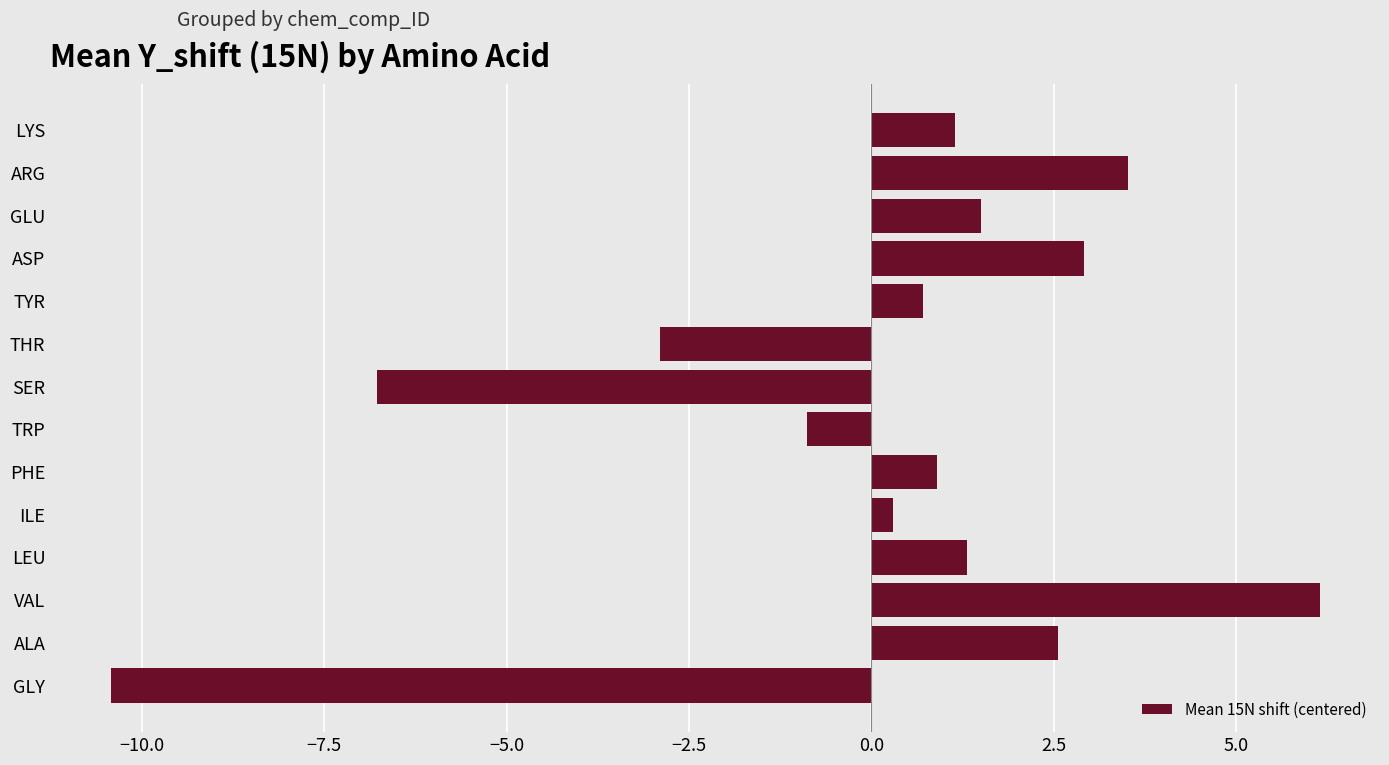

Rank the categories by value from lowest to highest.

GLY, SER, THR, TRP, ILE, TYR, PHE, LYS, LEU, GLU, ALA, ASP, ARG, VAL